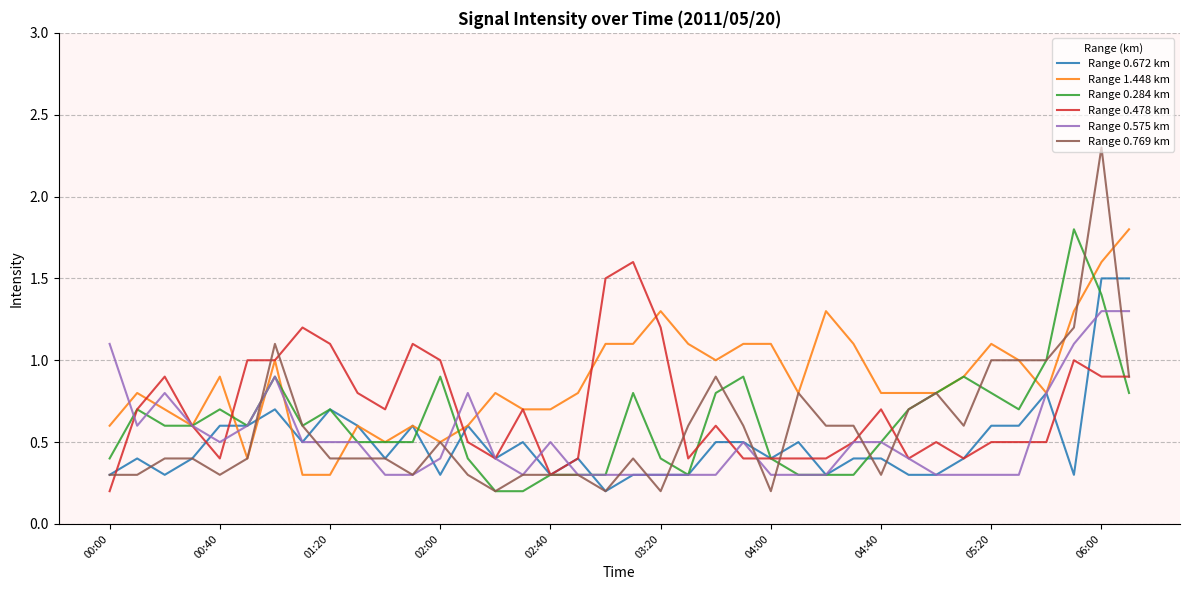

How many lines are shown in the chart?

6